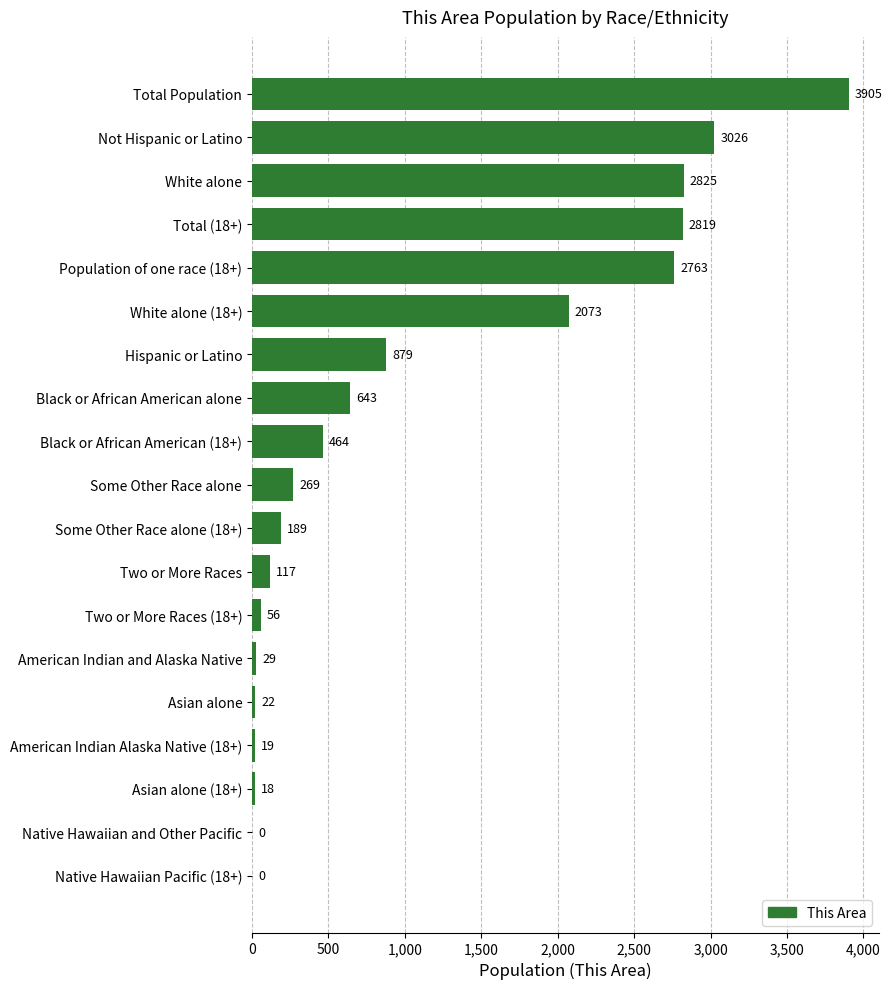

What is the sum of all values?

20116